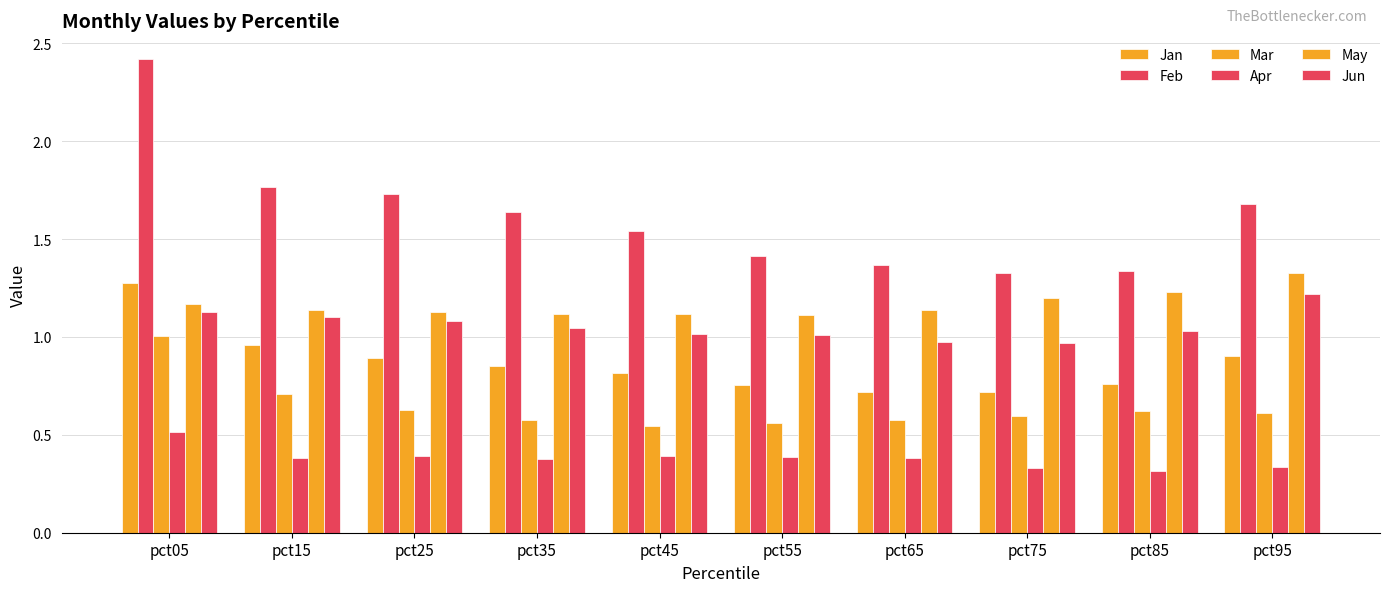

How many bars are there in total?

60